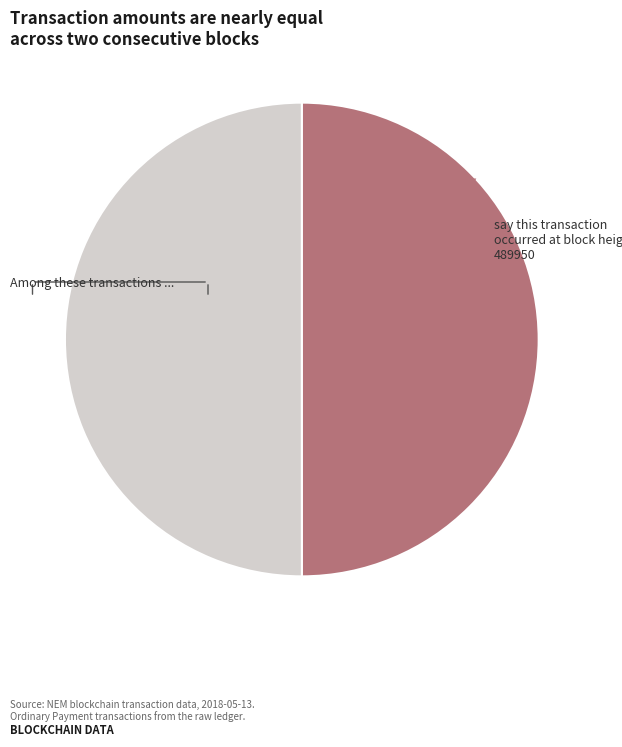

What is the smallest slice in the pie chart?

489950